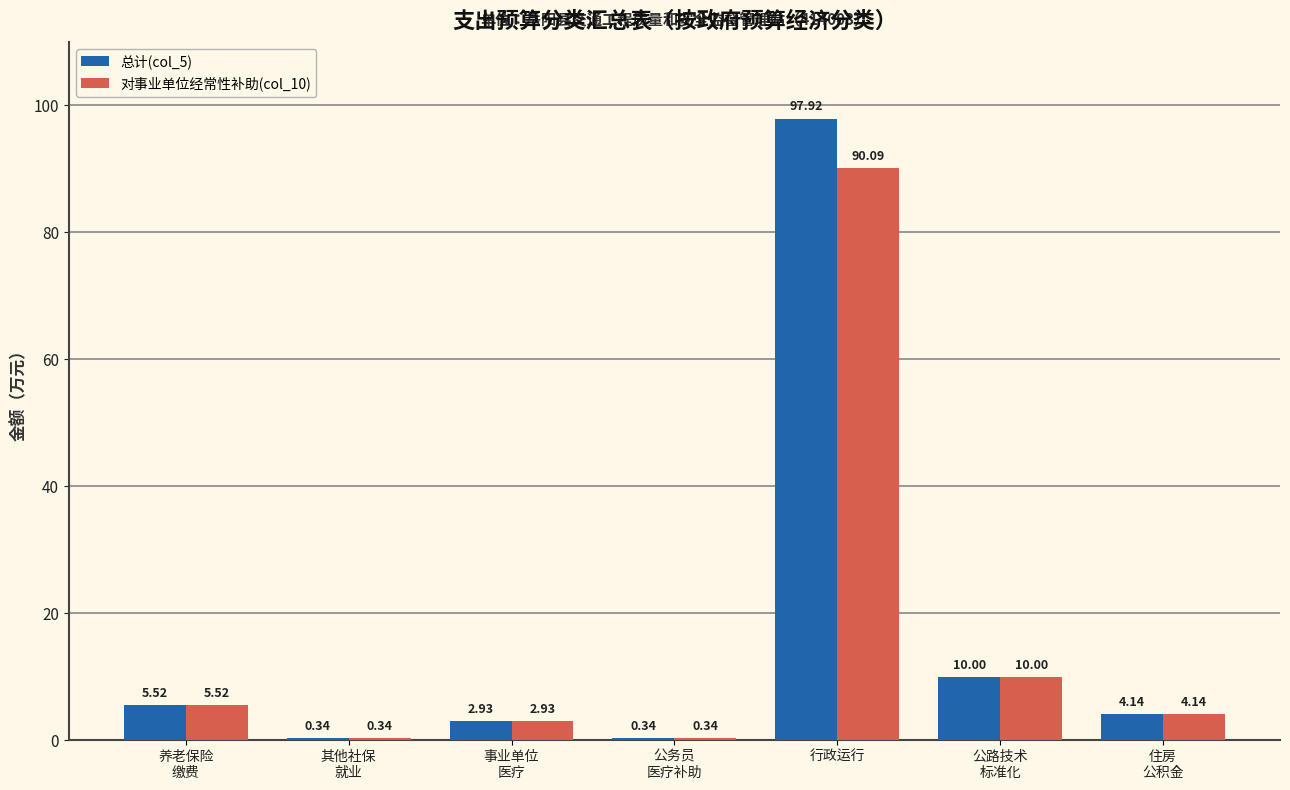

At which category is the sum across all series the highest?

行政运行